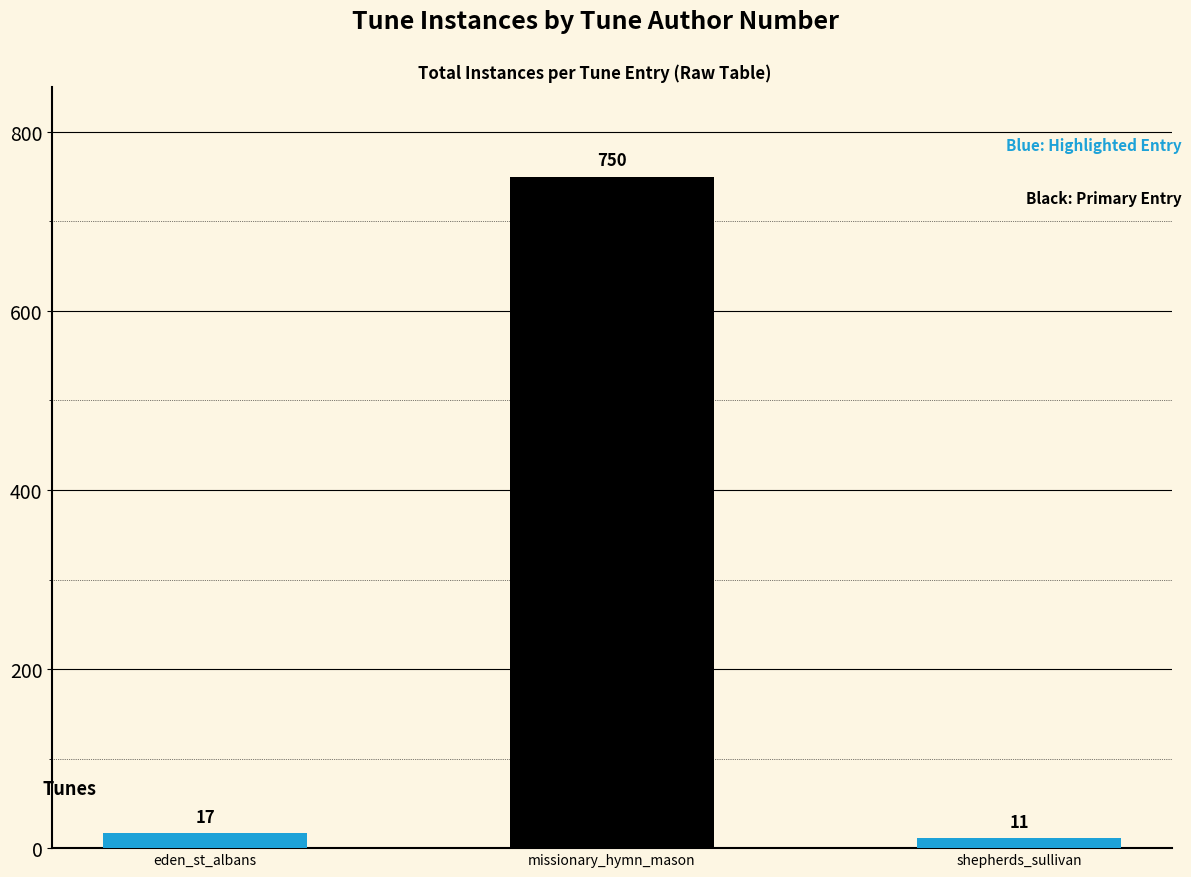

What is the label of the 3rd bar from the right?

eden_st_albans